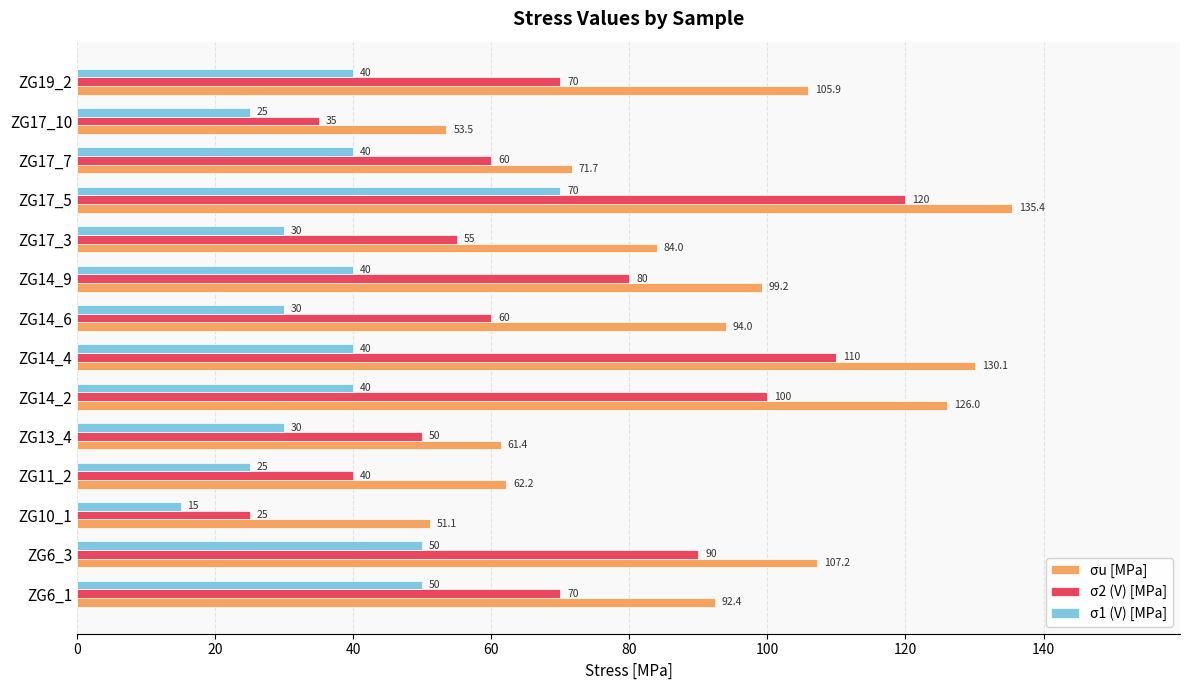

What is the minimum value shown in the chart?

15.0